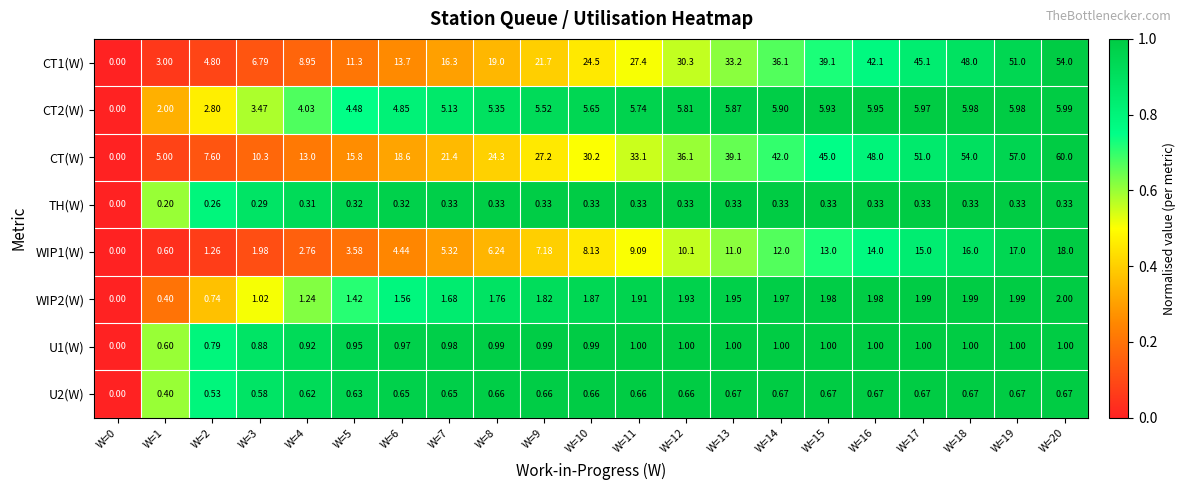

At which category does the chart reach its minimum across all series?

W=0